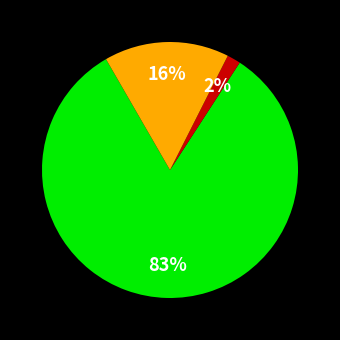

Does any single category account for the majority?

Yes